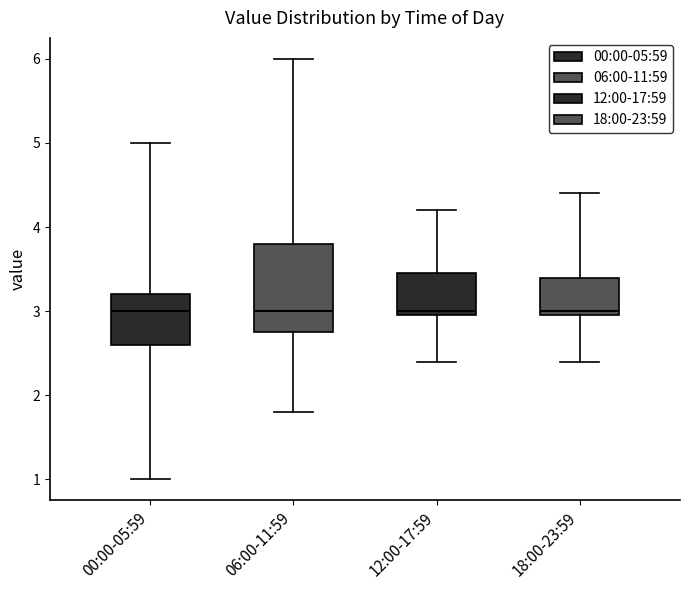

Reading left to right, transcribe this box plot: for each box, give where its median line is, the range the box spans, and where its two whiskers end, as read against the y-axis. The values are not printed on the chart, so give them approximately, as read against the axis.

00:00-05:59: median 3.0, box 2.6 to 3.2, whiskers 1.0 to 5.0
06:00-11:59: median 3.0, box 2.8 to 3.8, whiskers 1.8 to 6.0
12:00-17:59: median 3.0 (just above the box's lower edge), box 3.0 to 3.5, whiskers 2.4 to 4.2
18:00-23:59: median 3.0 (just above the box's lower edge), box 3.0 to 3.4, whiskers 2.4 to 4.4